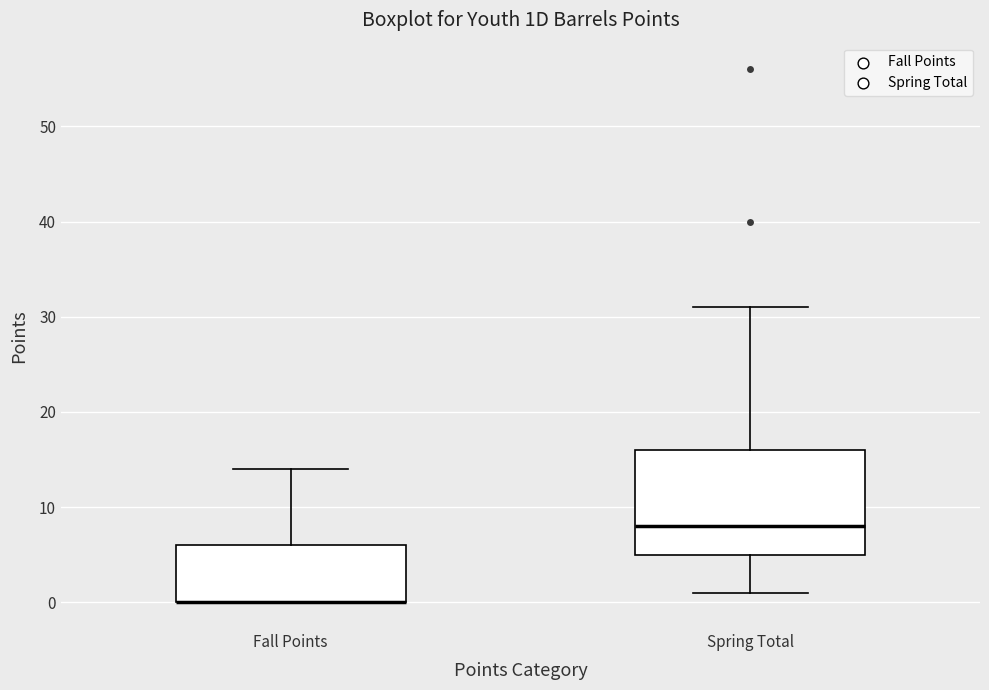

Comparing the boxes themselves (not the whiskers), which one is the tallest?

Spring Total